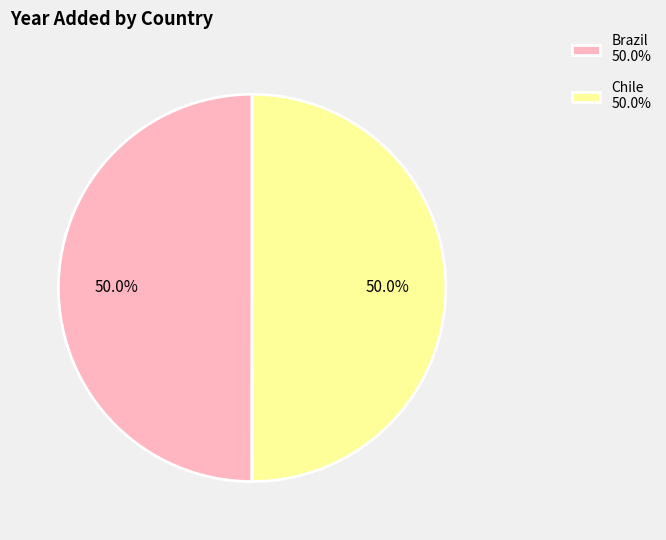

What portion of the pie excludes Brazil?

50.0%